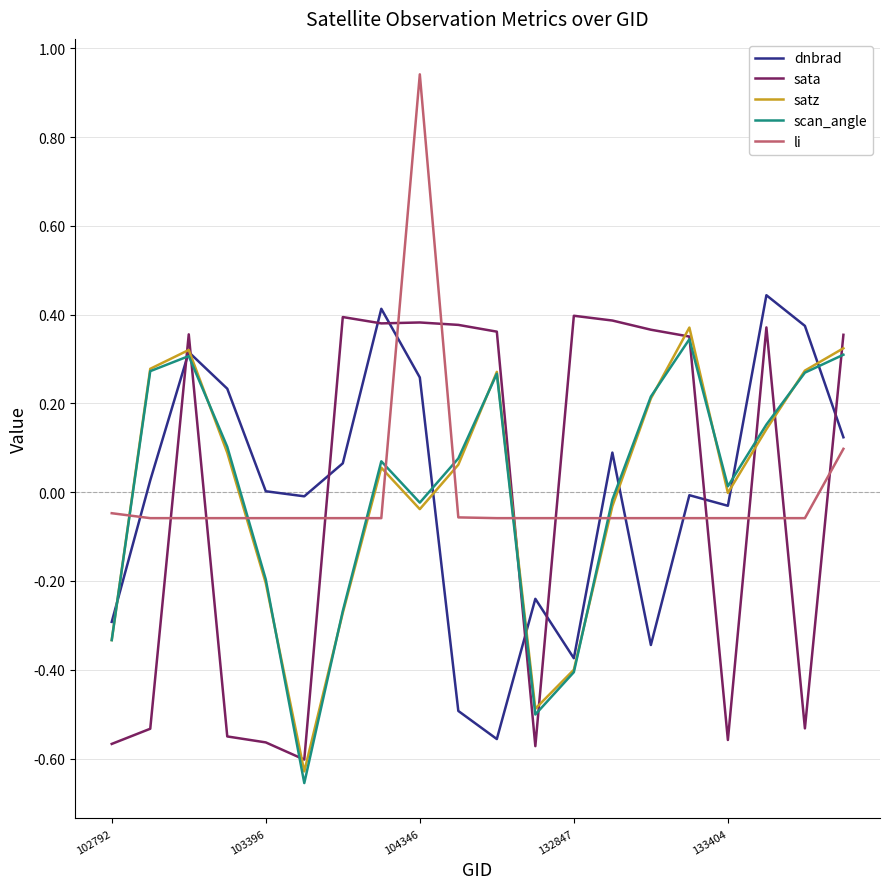

In scan_angle, how many points are higher than both neighbors (excluding endpoints)?

4